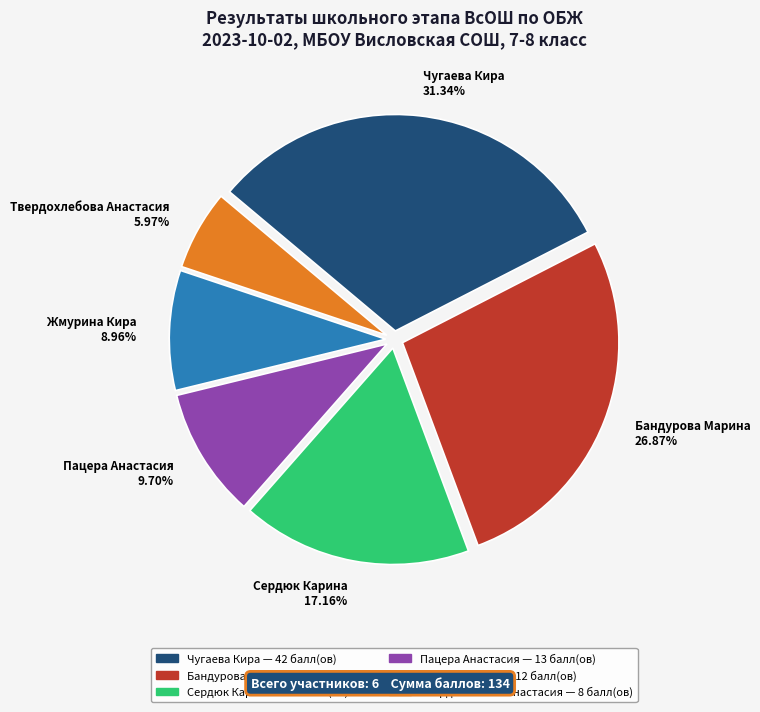

What is the largest slice in the pie chart?

Чугаева Кира